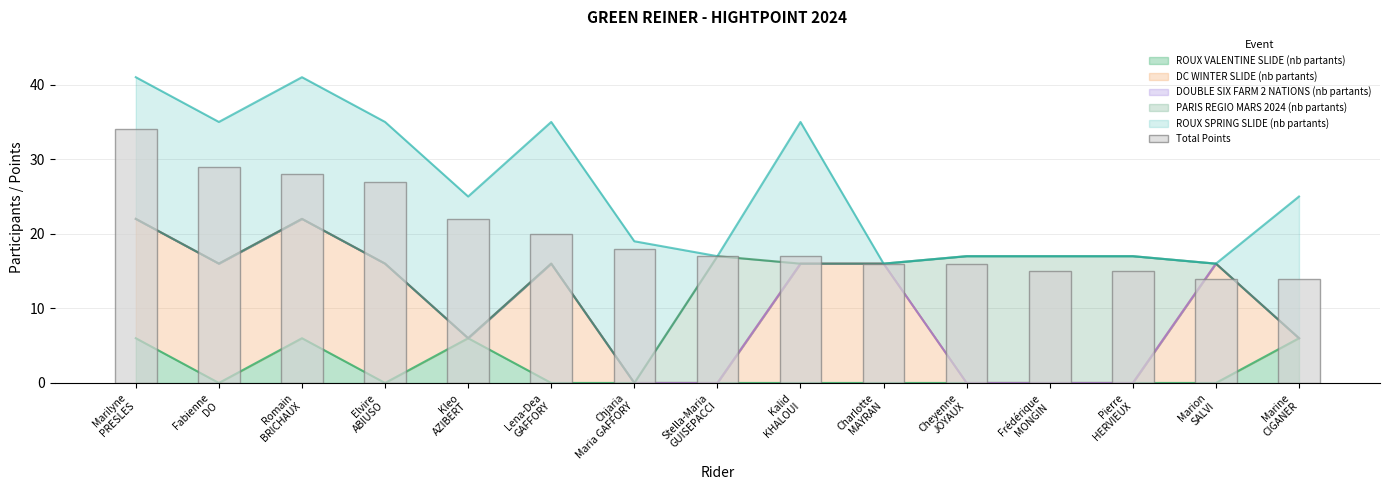

What is the difference between the second highest and minimum values?

15